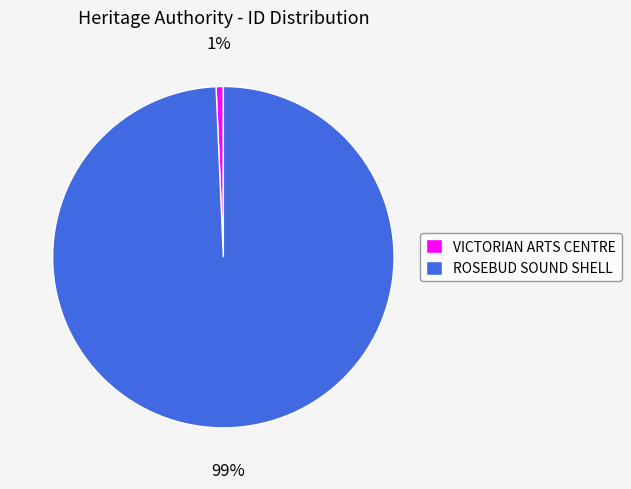

What percentage is the ROSEBUD SOUND SHELL slice, to the nearest percent?

99%